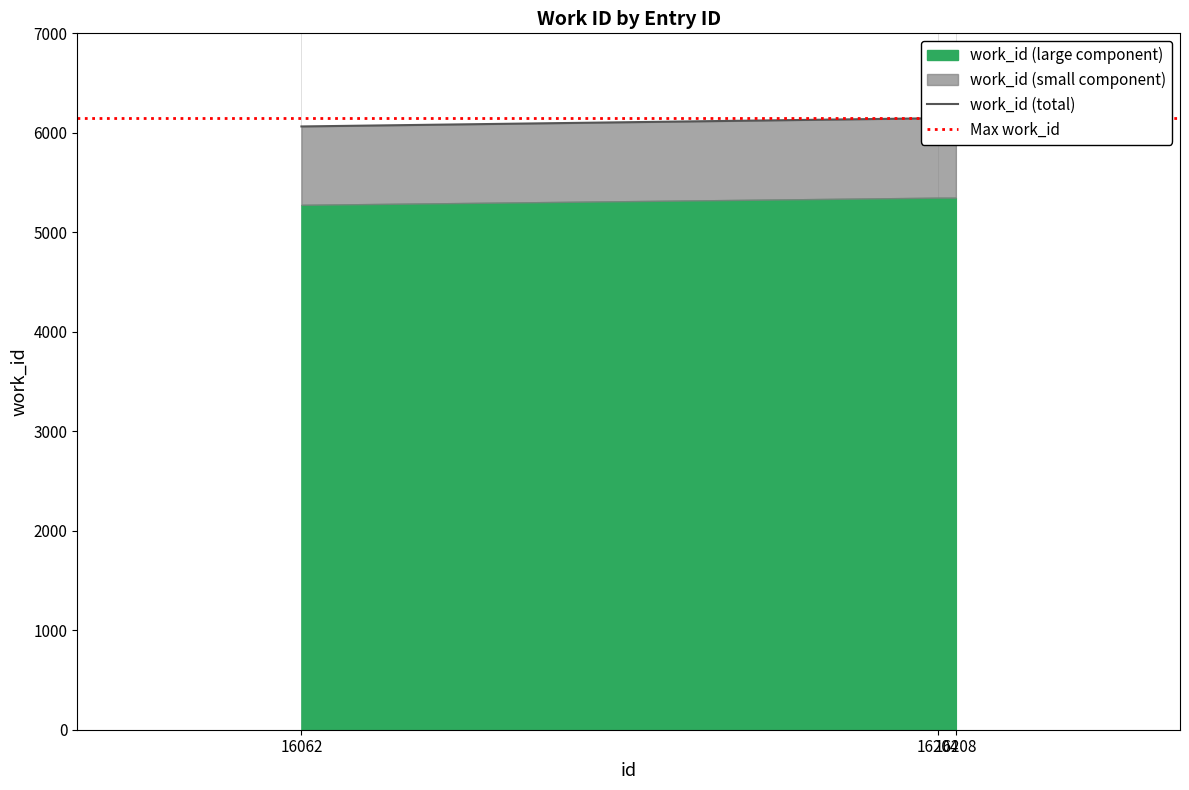

Does the chart have visible grid lines?

Yes